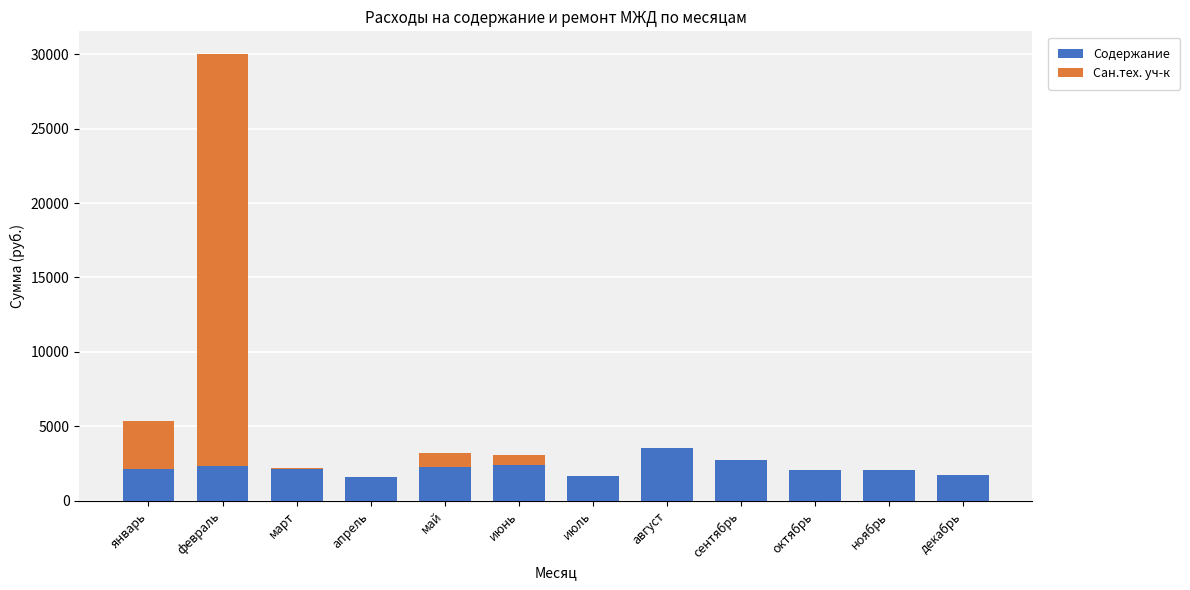

What is the total value across all series at декабрь?

1751